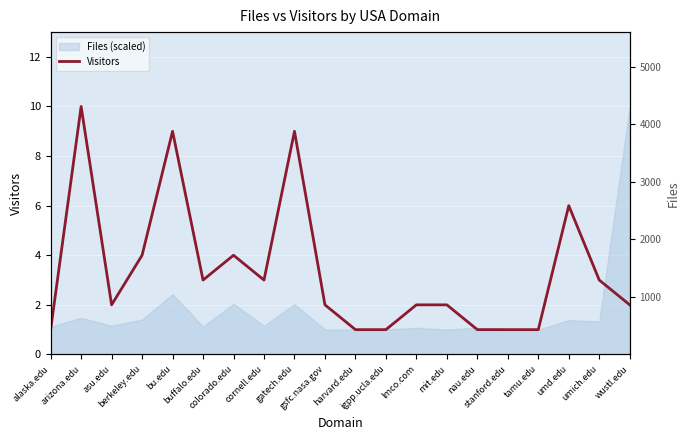

Between umd.edu and asu.edu, which is larger?

umd.edu